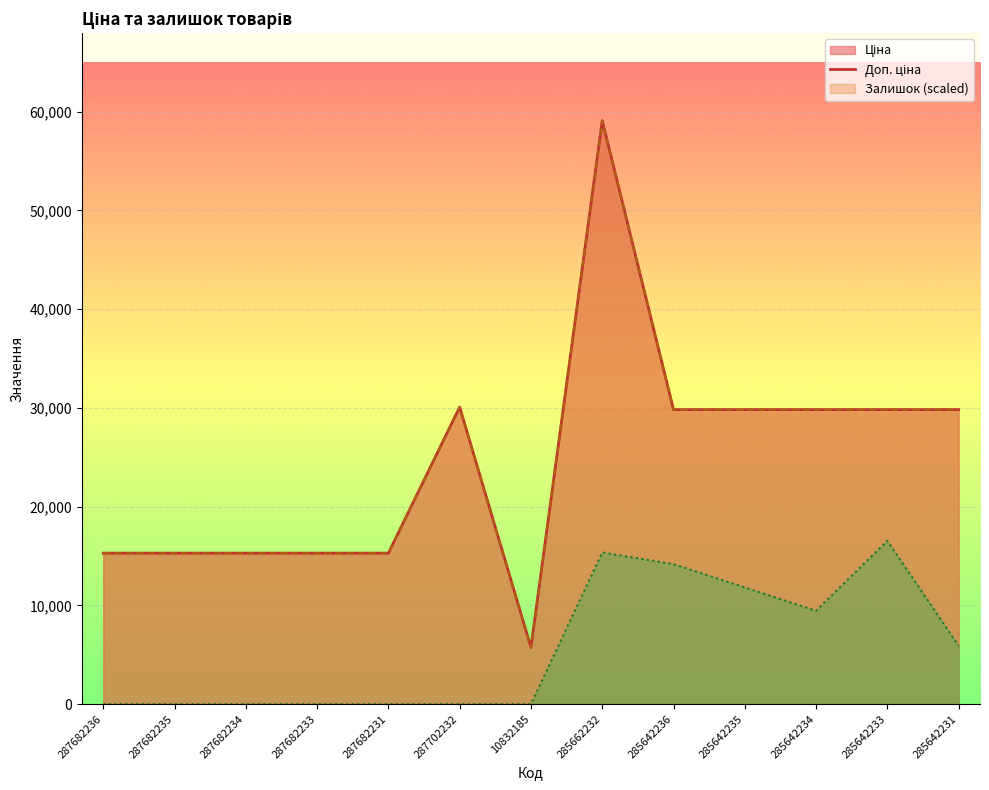

True or false: Ціна and Доп. ціна intersect in this chart.

False